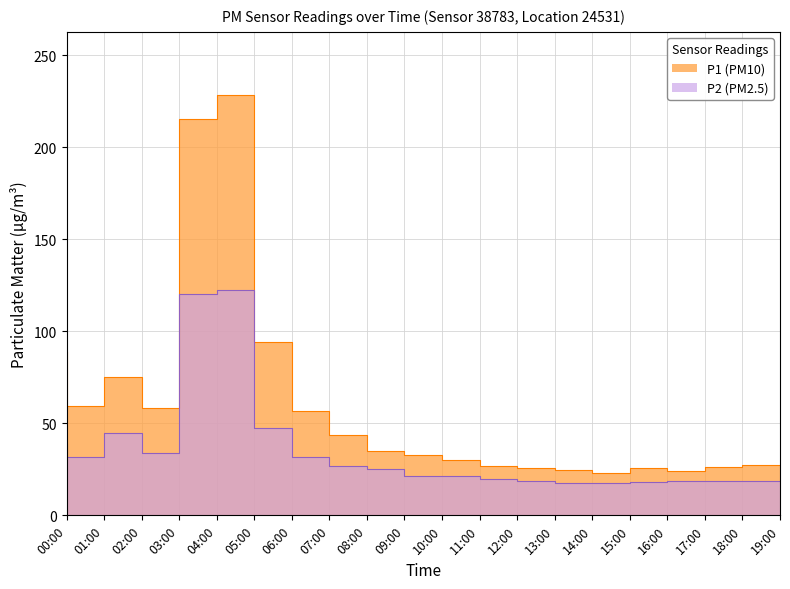

At 17:00, list the series in order from largest to smallest.

P1, P2